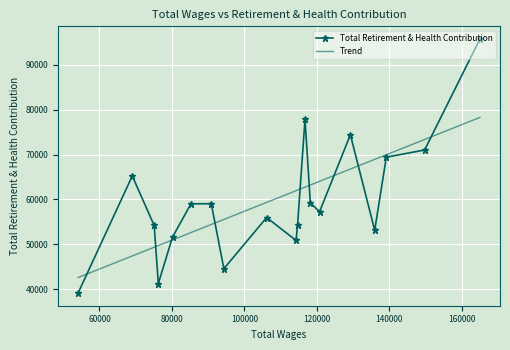

True or false: Total Retirement & Health Contribution has more than 2 interior local peaks.

True